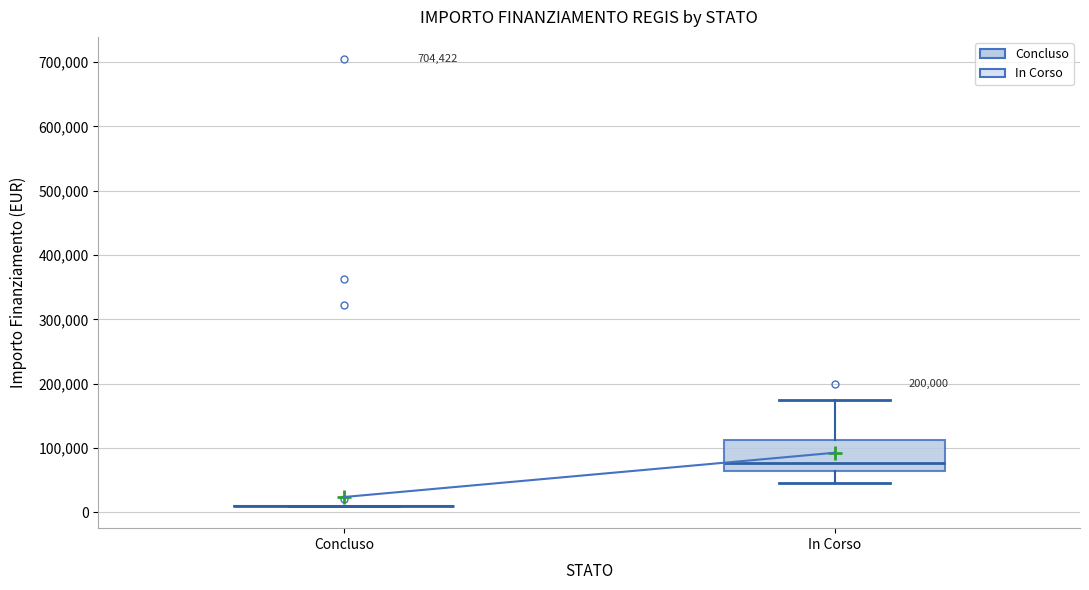

Comparing the boxes themselves (not the whiskers), which one is the tallest?

In Corso